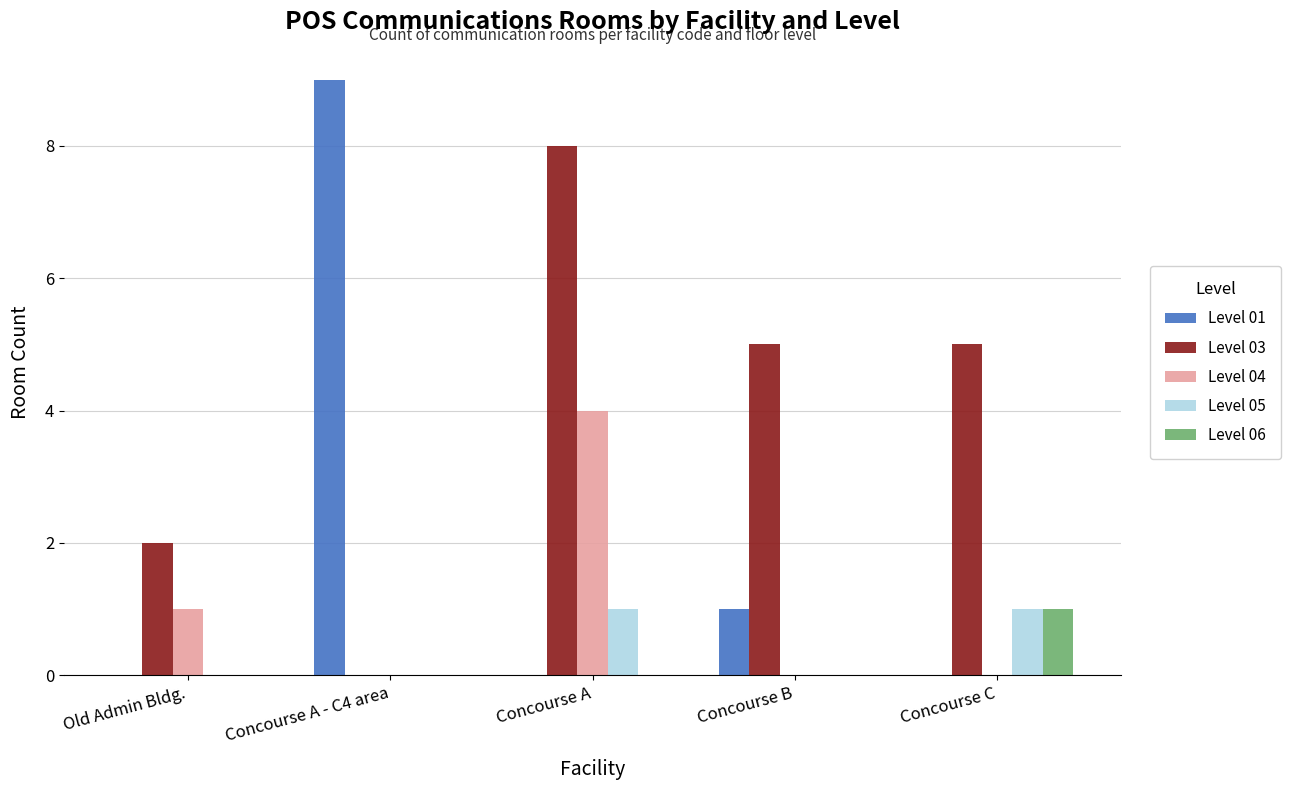

Is the value of Level 03 at Concourse A greater than the value of Level 05 at Concourse A?

Yes